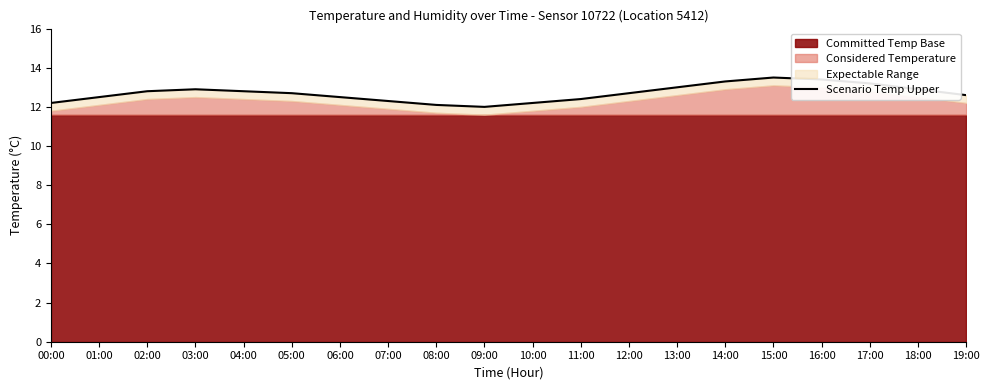

Is it true that the value at 19:00 is 12.6?

True